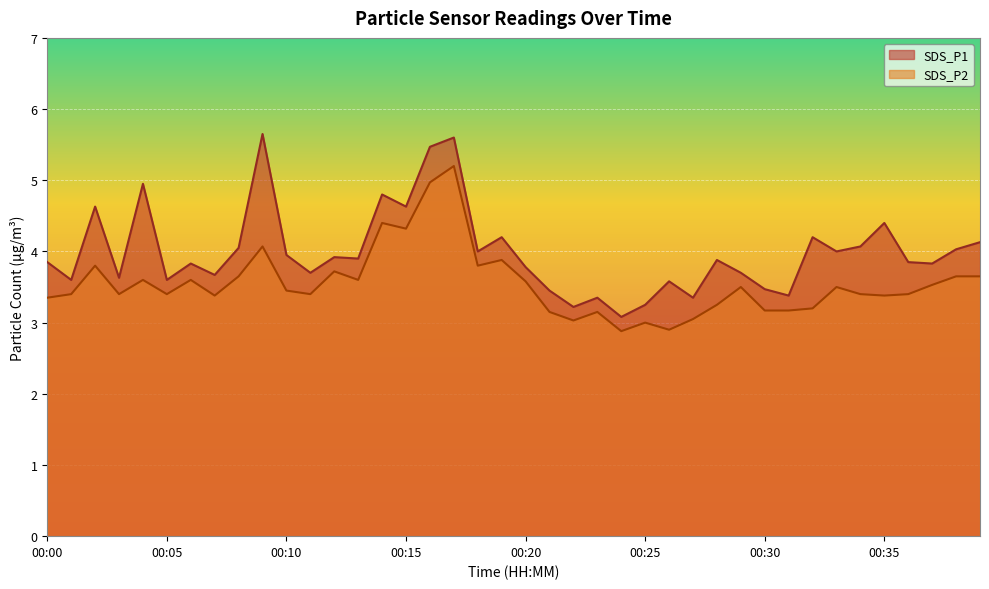

Is it true that SDS_P2 equals 4.4 at 00:14?

True